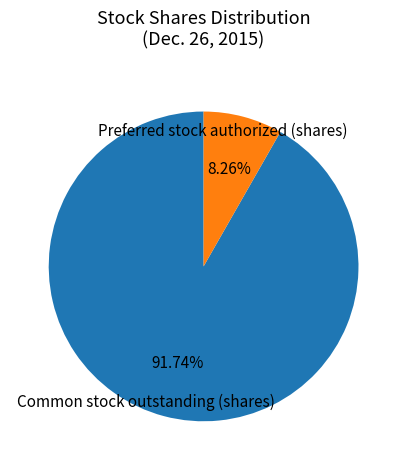

Does any single category account for the majority?

Yes